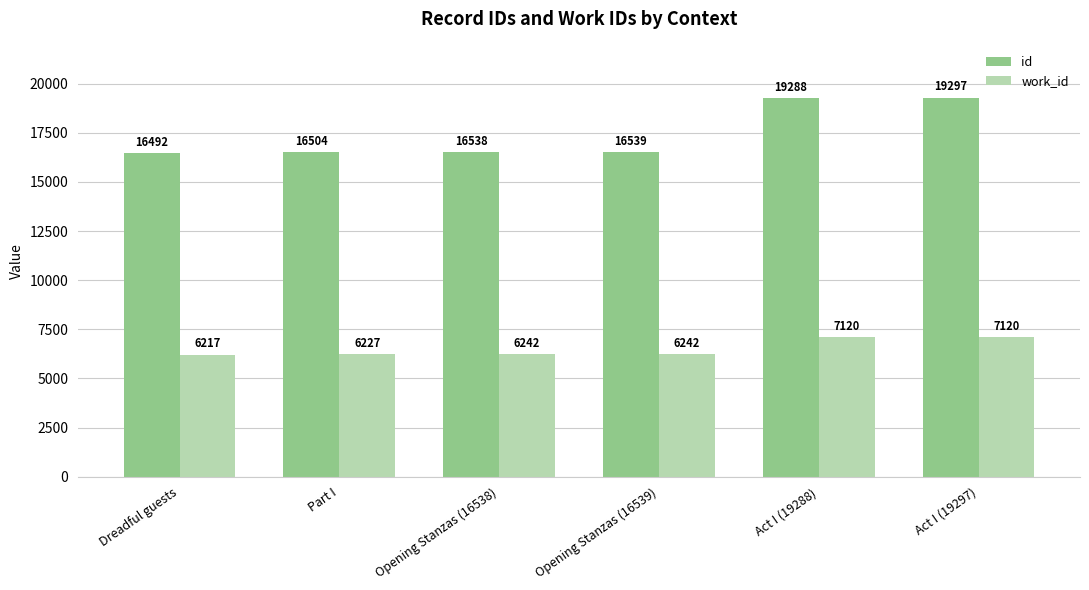

How many bars are there in each group?

2